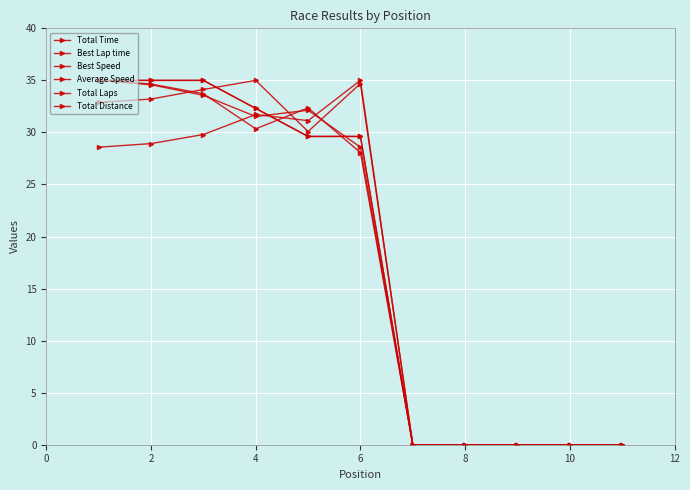

Is this an area chart (filled region under the line)?

No